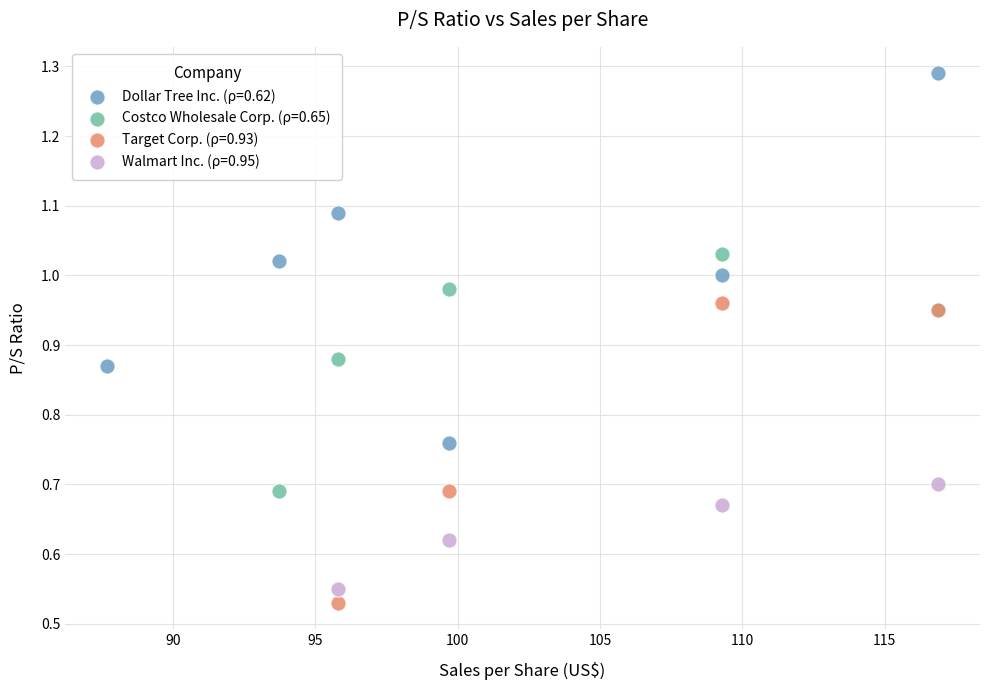

Which series has the widest spread of Y values?

Dollar Tree Inc. (ρ=0.62)